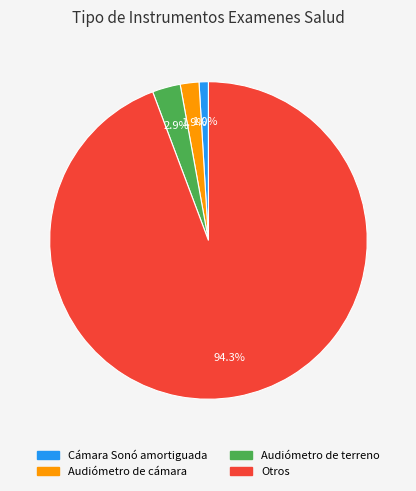

How many segments does this pie chart have?

4